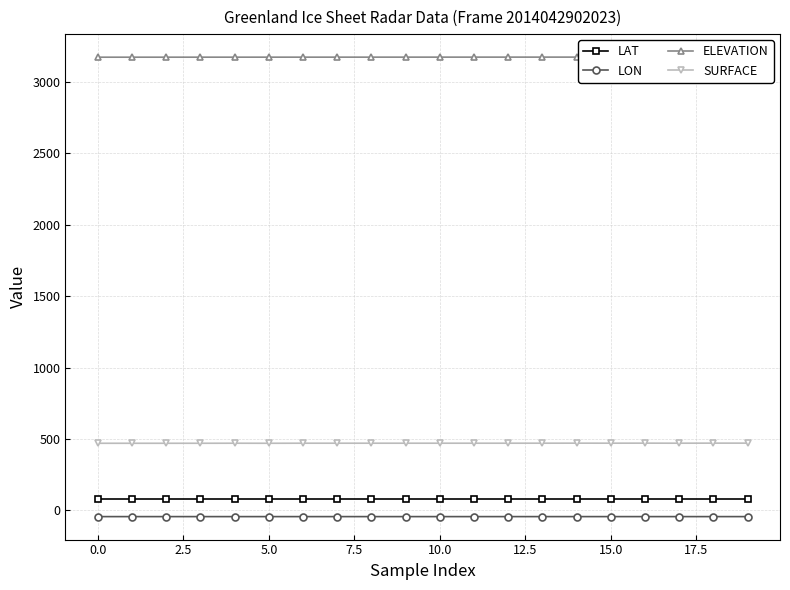

True or false: LAT and ELEVATION cross at least once.

False